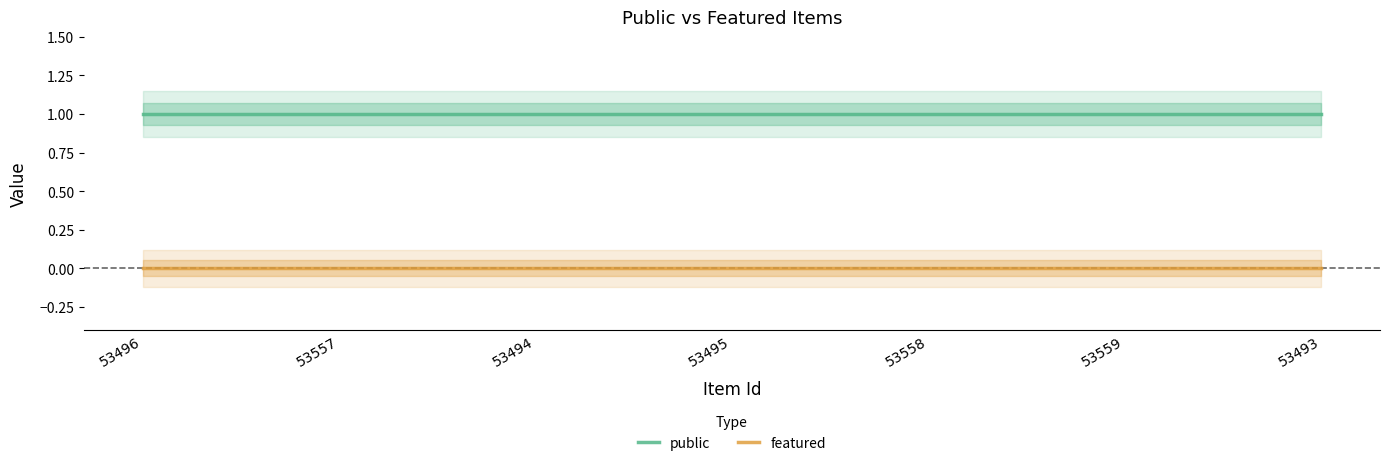

At how many categories does at least one series exceed 0?

7